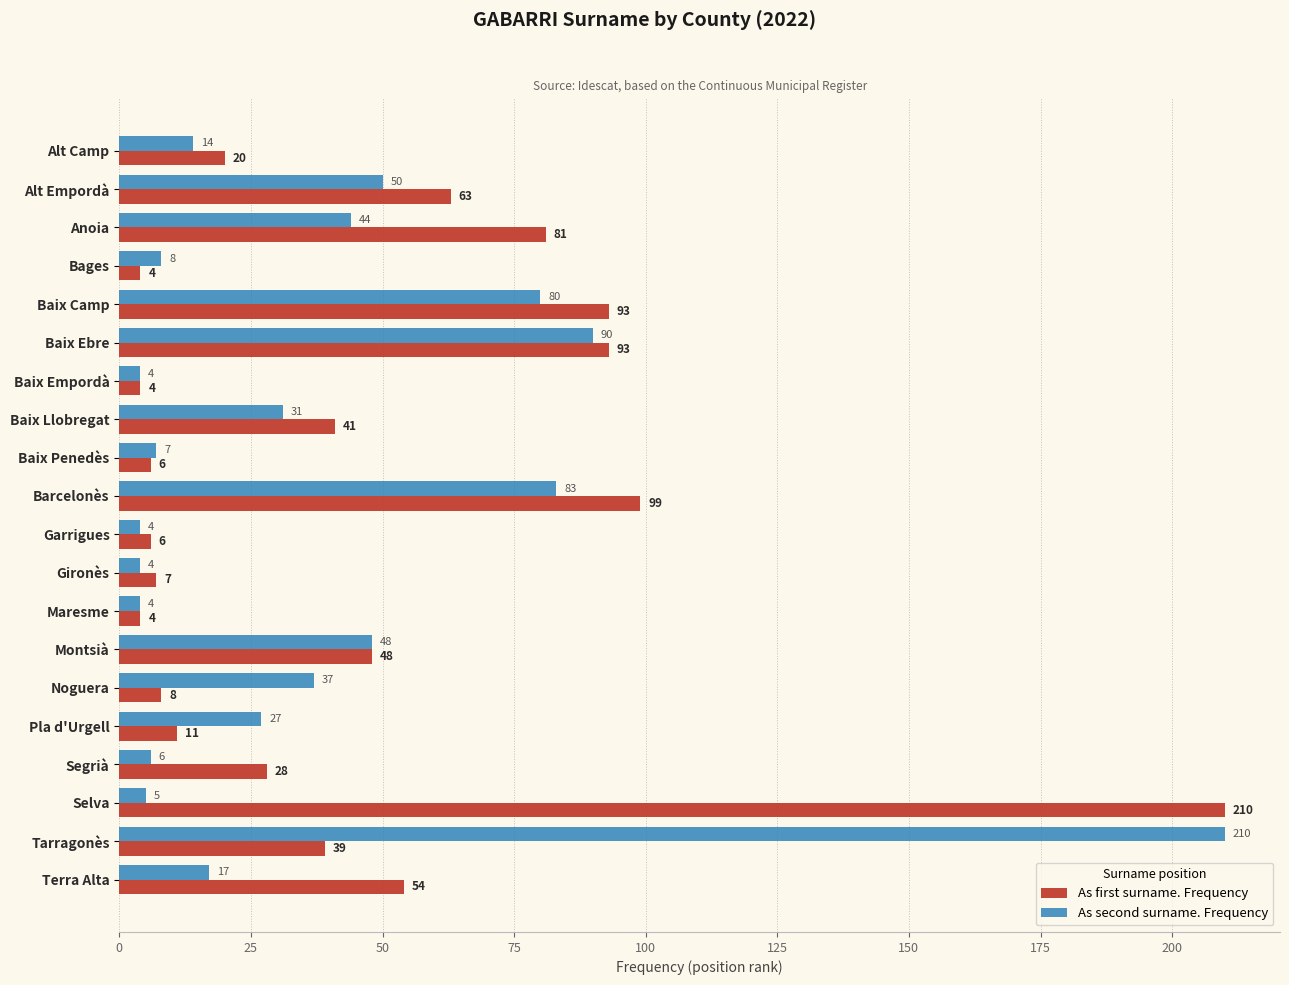

What is the sum of all As first surname. Frequency values?

919